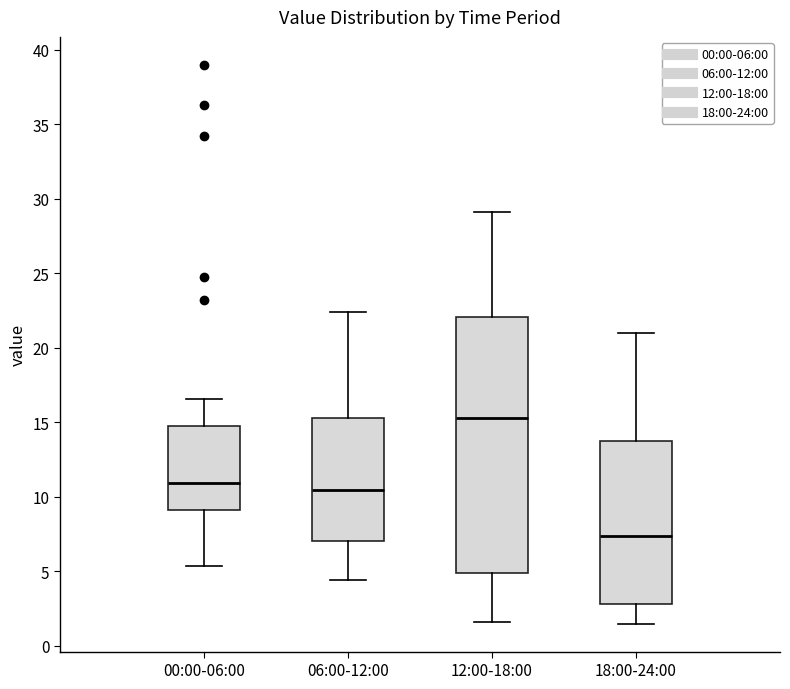

Where does the lower whisker of the box for 12:00-18:00 end on the y-axis? The values are not printed on the chart, so give them approximately, as read against the axis.

1.5